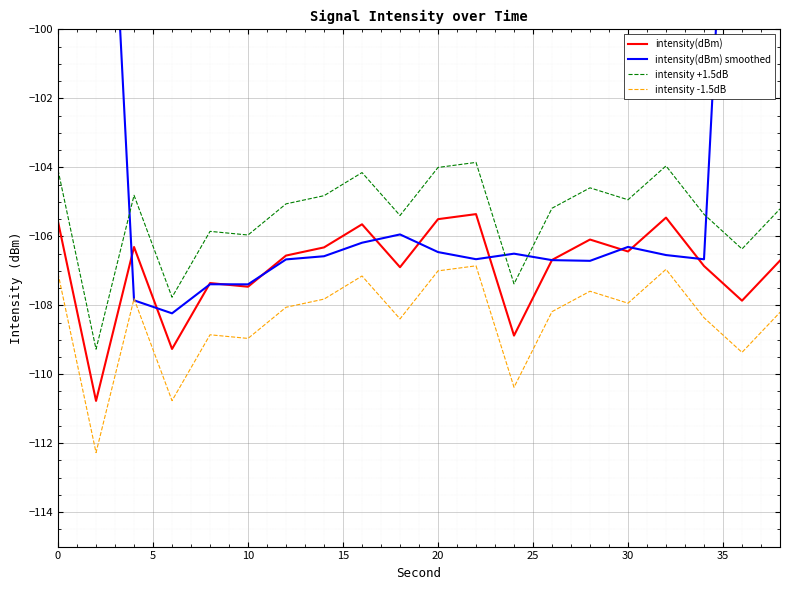

Which series has the largest total across all categories?

intensity(dBm) smoothed